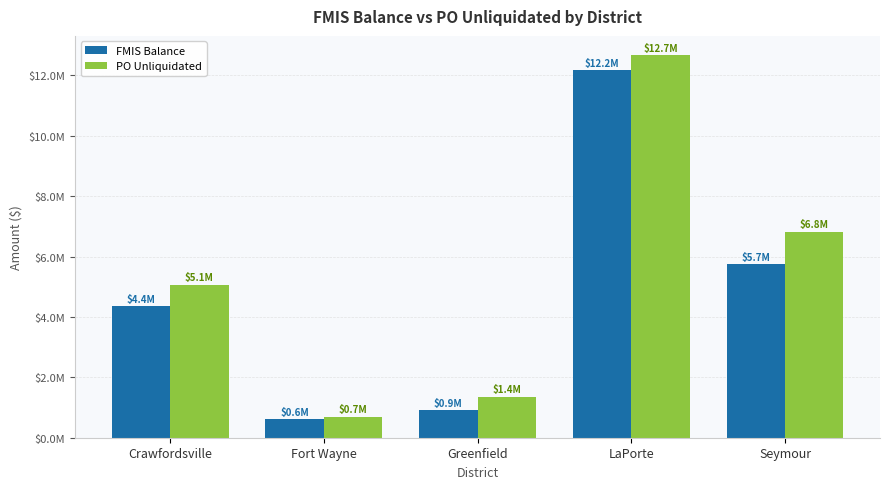

What are all the series names shown in the legend?

FMIS Balance, PO Unliquidated